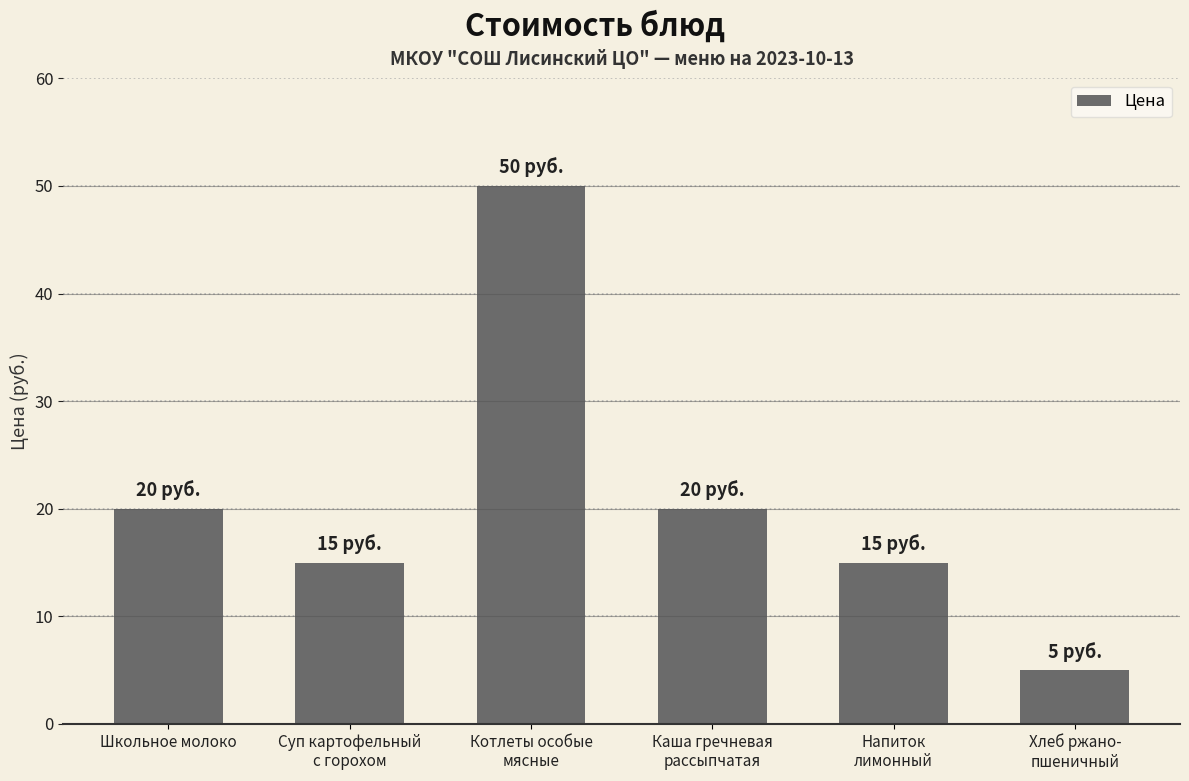

How many bars are there in total?

6